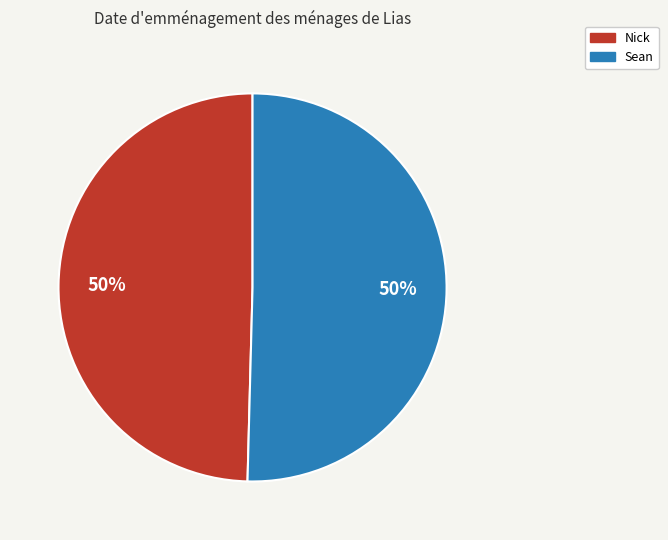

What is the ratio of the value at Sean to the value at Nick?

1.0